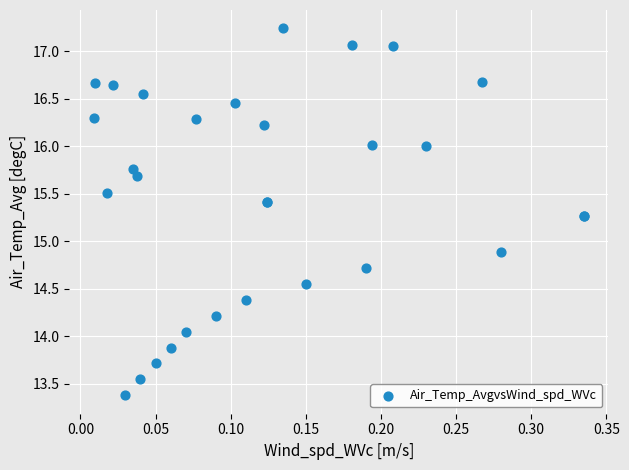

What Y value in the scatter plot is closest to 15?

14.9